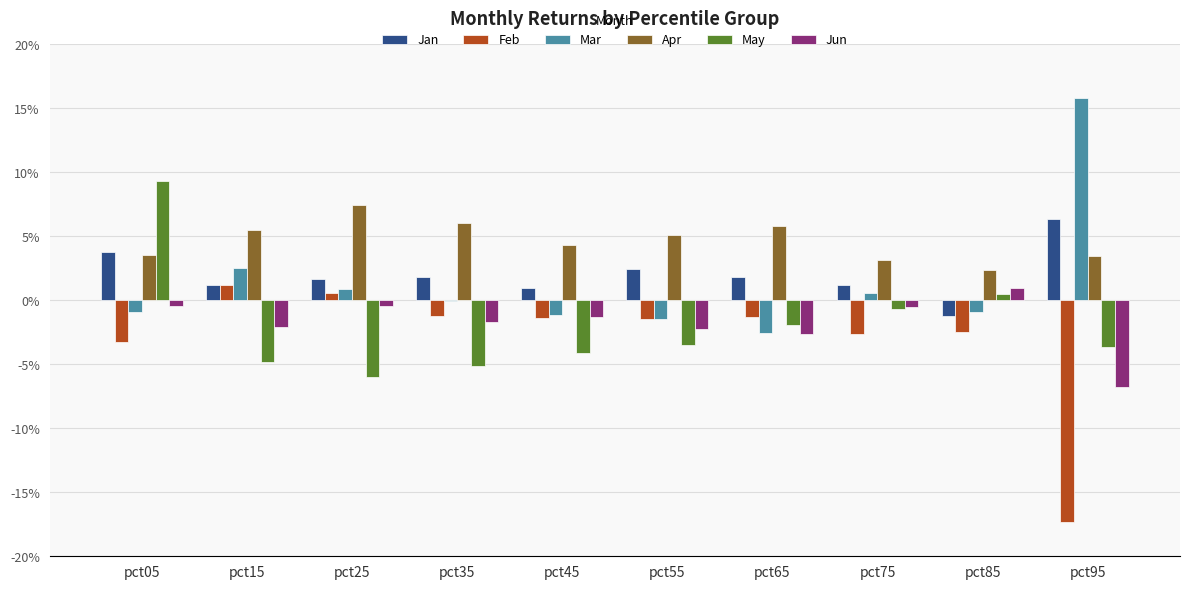

At which category is the sum across all series the highest?

pct05